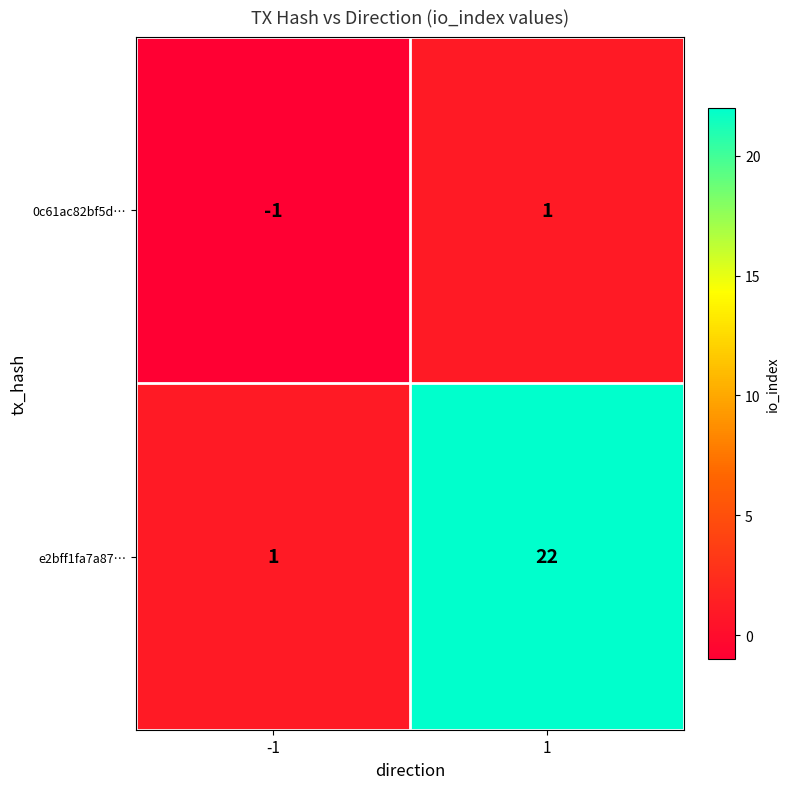

Which series changed the most between -1 and 1?

e2bff1fa7a87…